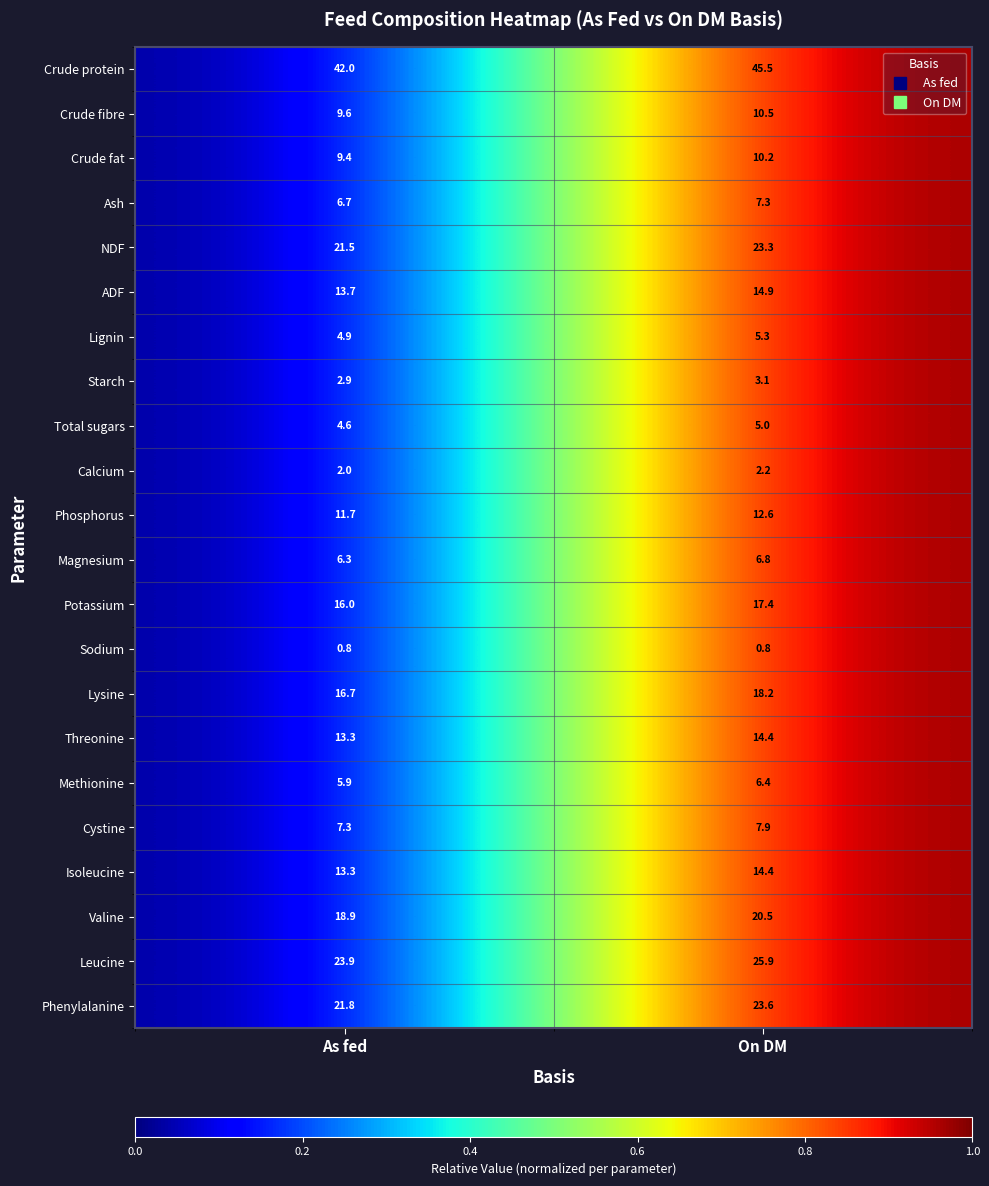

What is the minimum value shown in the chart?

0.8